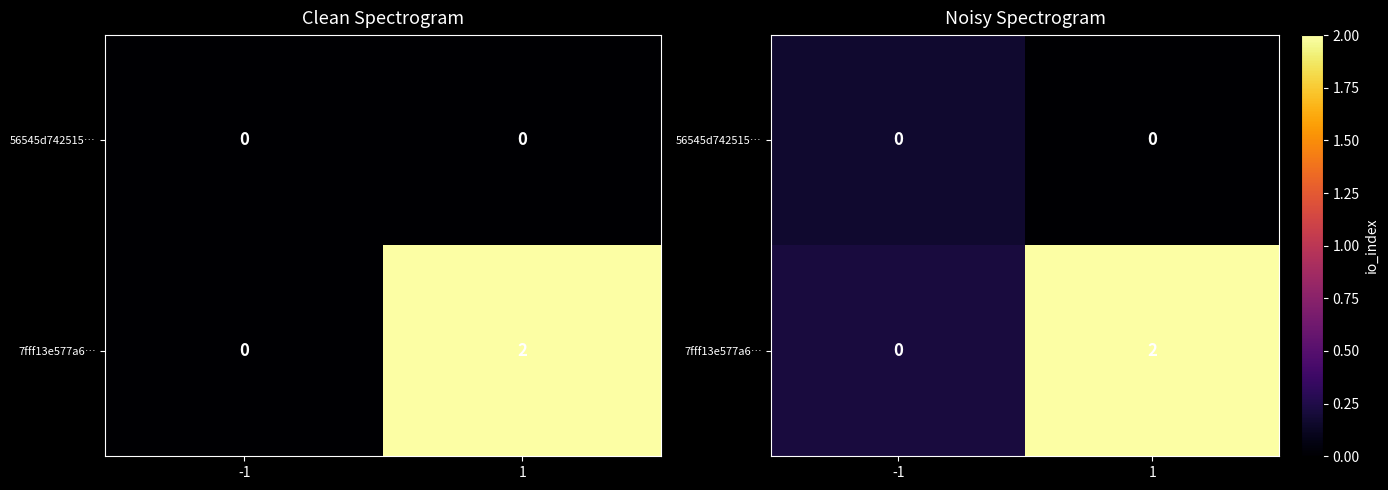

What is the difference between the highest and lowest values at 1?

2.1